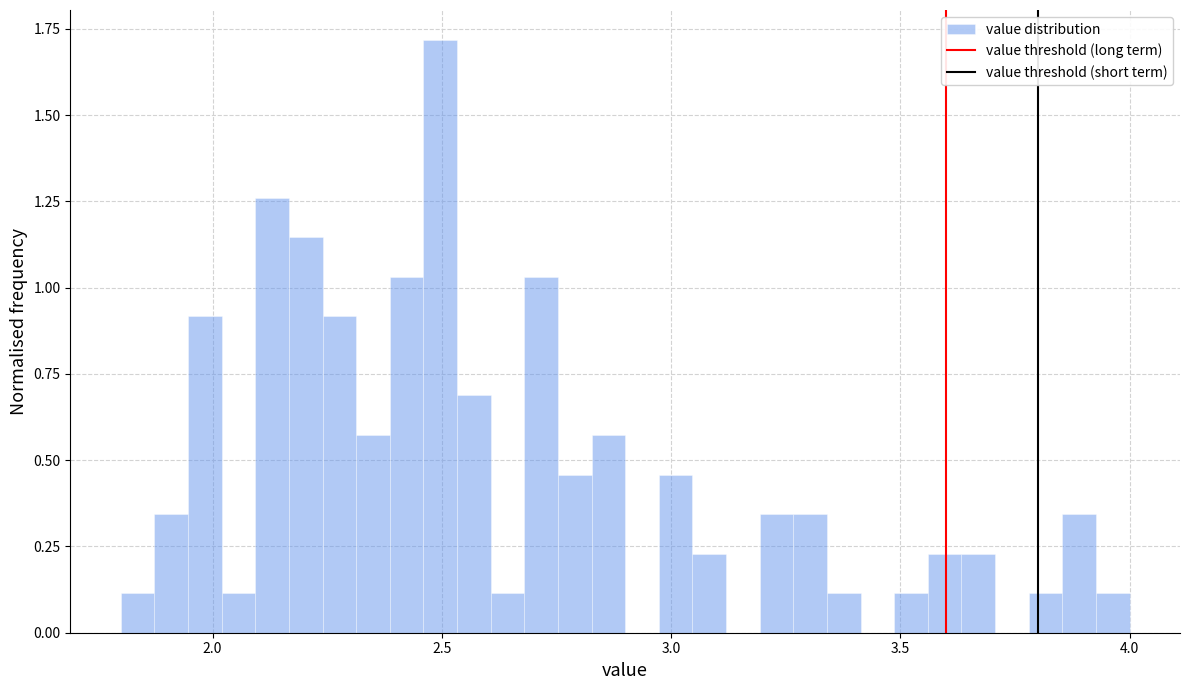

Read against the x-axis, roughly where is the centre of the tallest bar?

2.50